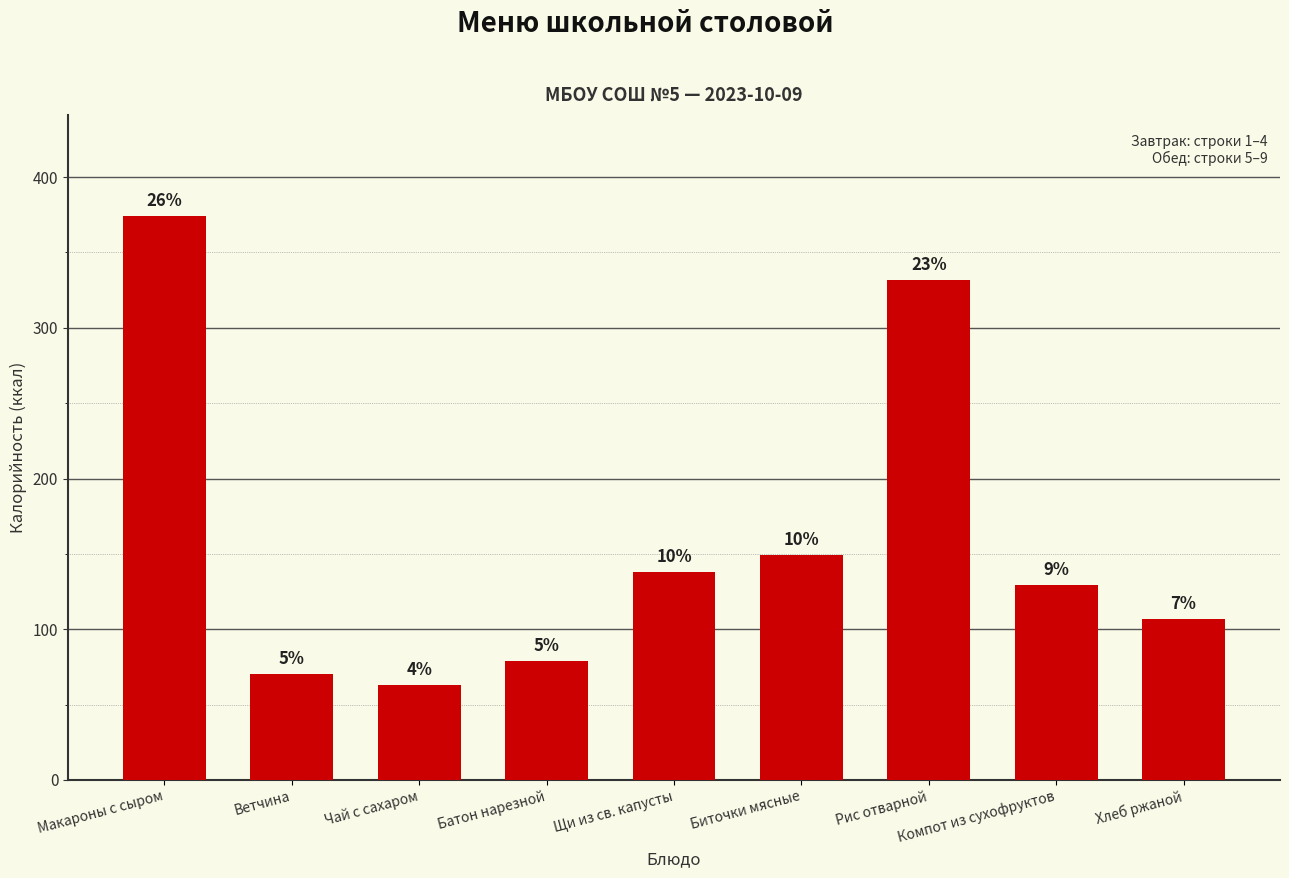

What is the sum of the values at Компот из сухофруктов and Рис отварной?

461